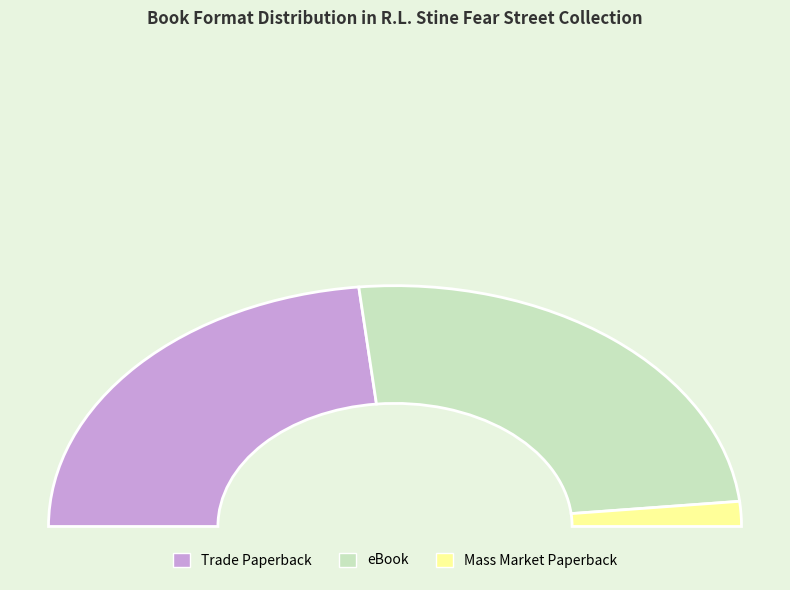

Which slice is the smallest?

Mass Market Paperback